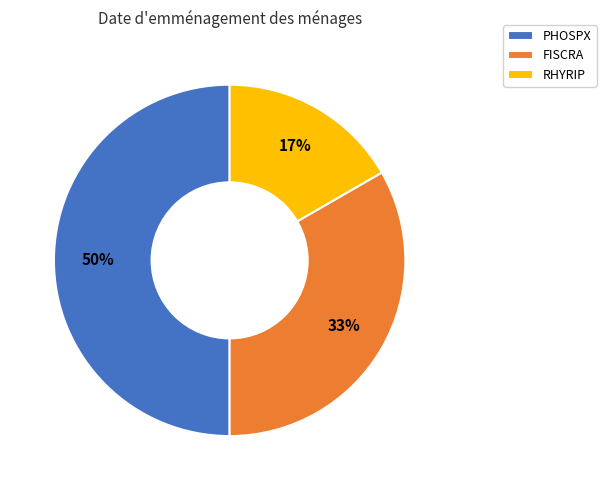

What percentage is the FISCRA slice, to the nearest percent?

33%